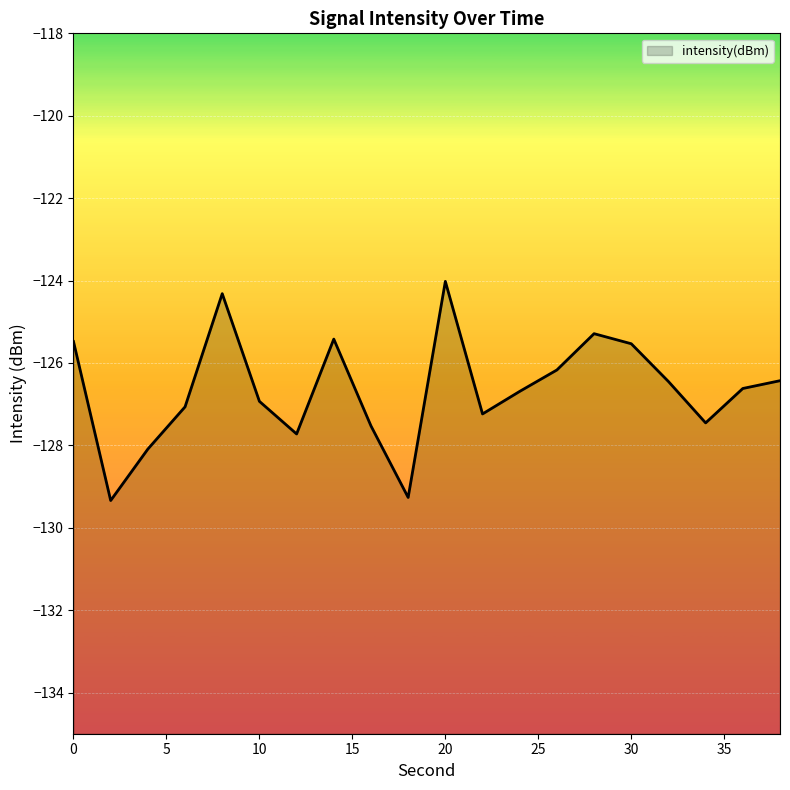

Rank the categories by value from highest to lowest.

20, 8, 28, 14, 0, 30, 26, 38, 32, 36, 24, 10, 6, 22, 34, 16, 12, 4, 18, 2